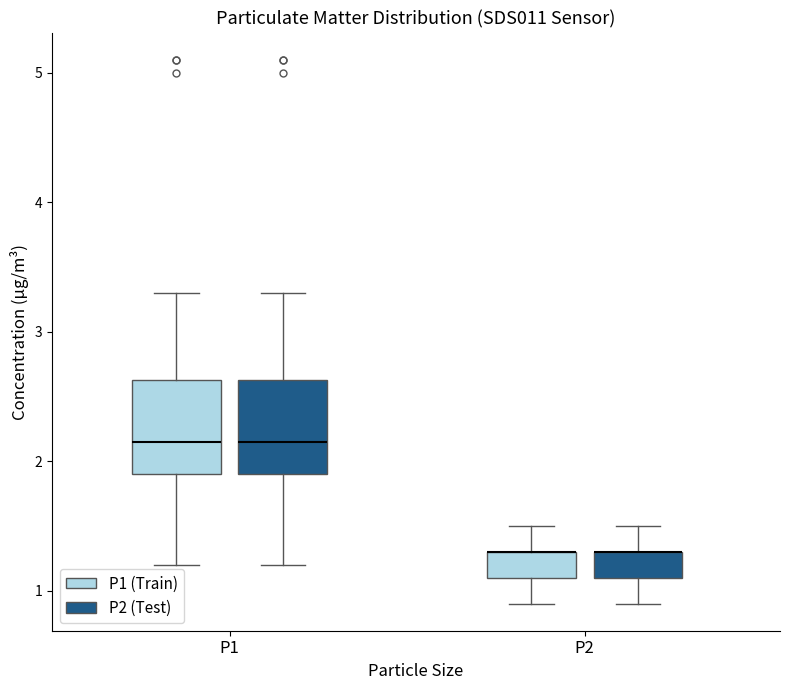

Reading left to right, transcribe this box plot: for each box, give where its median line is, the range the box spans, and where its two whiskers end, as read against the y-axis. The values are not printed on the chart, so give them approximately, as read against the axis.

P1 (P1 (Train)): median 2.2, box 1.9 to 2.6, whiskers 1.2 to 3.3
P1 (P2 (Test)): median 2.2, box 1.9 to 2.6, whiskers 1.2 to 3.3
P2 (P1 (Train)): median 1.3 (drawn on the box's upper edge), box 1.1 to 1.3, whiskers 0.9 to 1.5
P2 (P2 (Test)): median 1.3 (drawn on the box's upper edge), box 1.1 to 1.3, whiskers 0.9 to 1.5